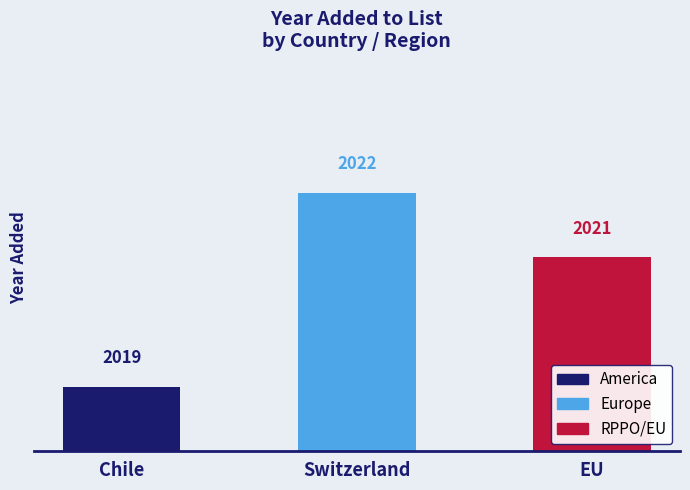

Reading left to right, what are all the values shown in this chart?

2019	2022	2021